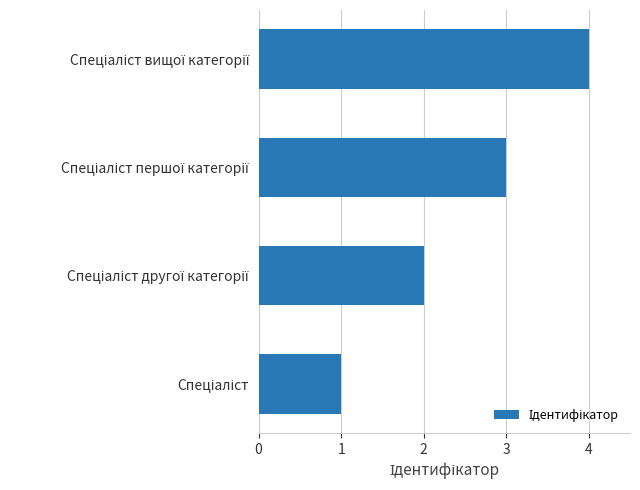

What is the difference between the maximum and second lowest values?

2